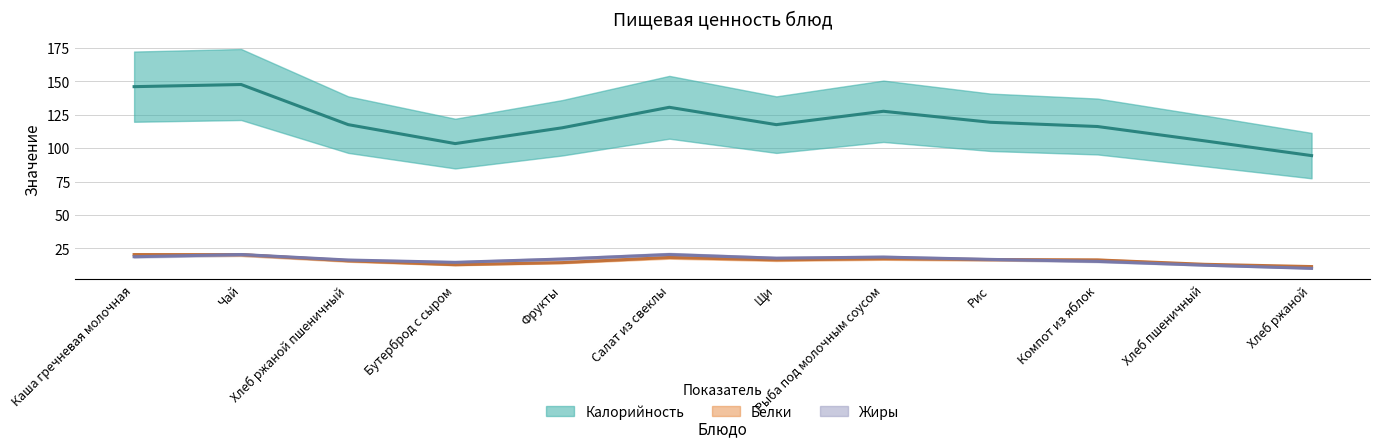

Which series changed the most between Рис and Хлеб пшеничный?

Калорийность